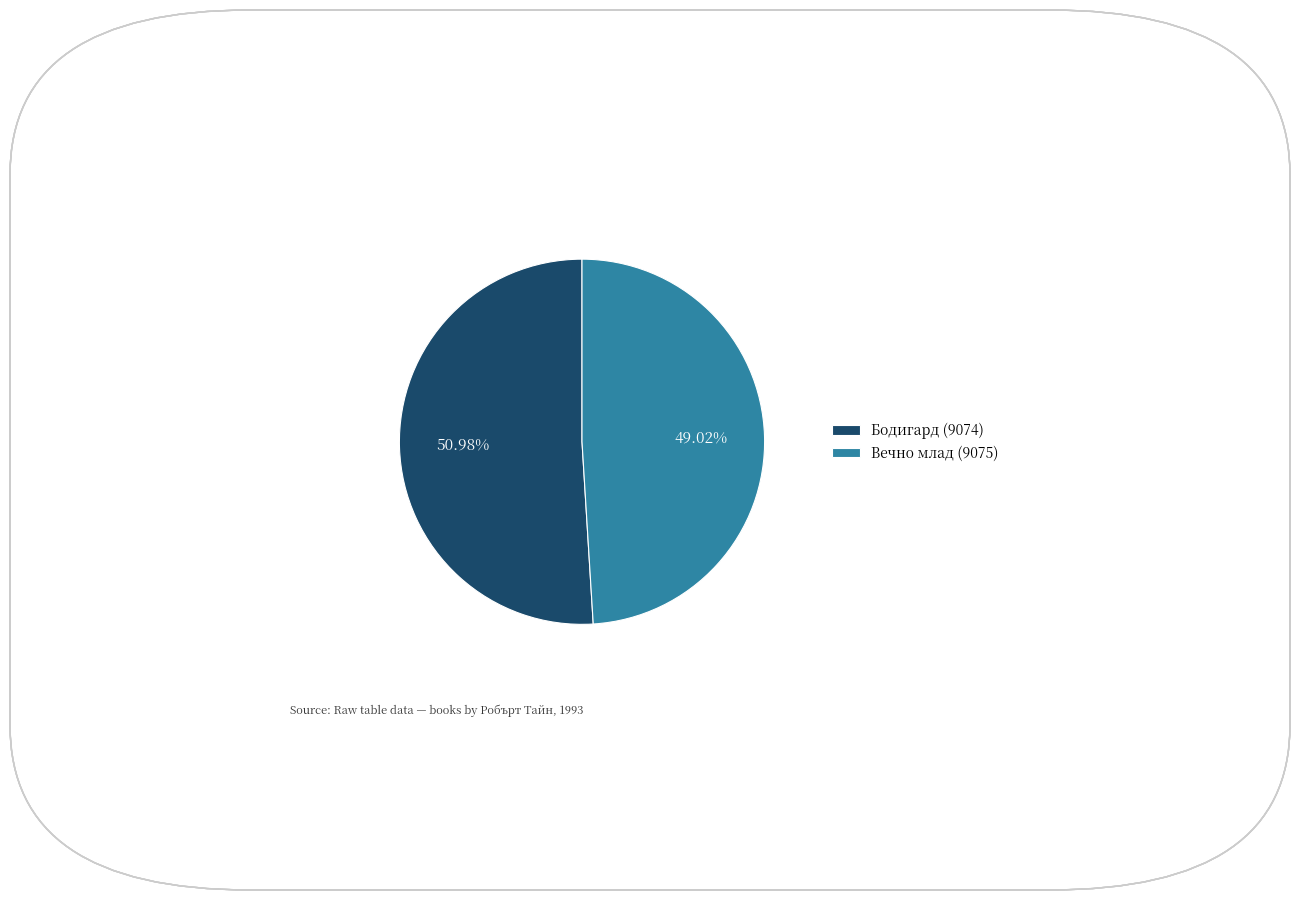

Rank the categories by value from lowest to highest.

Вечно млад (9075), Бодигард (9074)